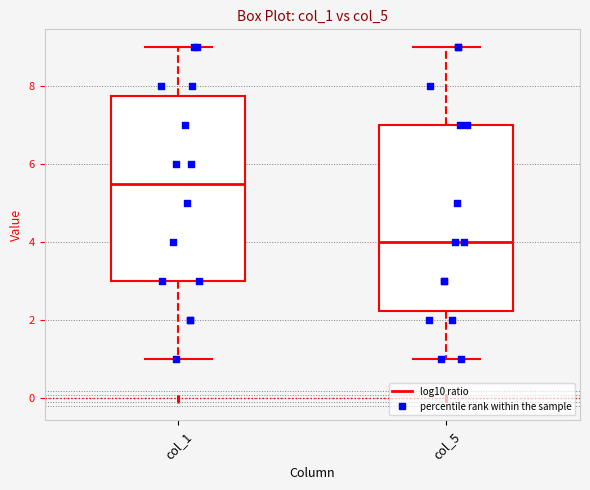

Reading left to right, read every box against the y-axis: the position of its median line, the range the box covers, and the ends of its whiskers. The values are not printed on the chart, so give them approximately, as read against the axis.

col_1: median 5.6, box 3.0 to 7.8, whiskers 1.0 to 9.0
col_5: median 4.0, box 2.2 to 7.0, whiskers 1.0 to 9.0